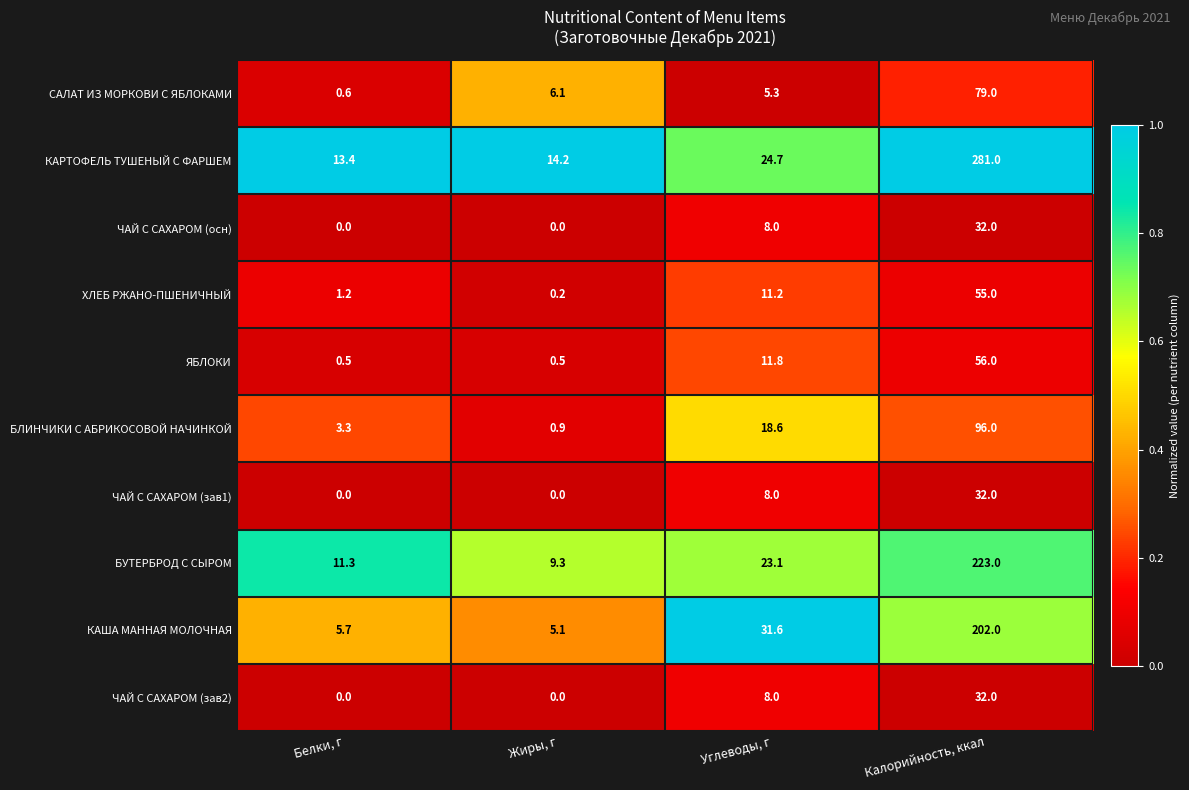

The ЯБЛОКИ series shows 0.5 at Белки, г. True or false?

True